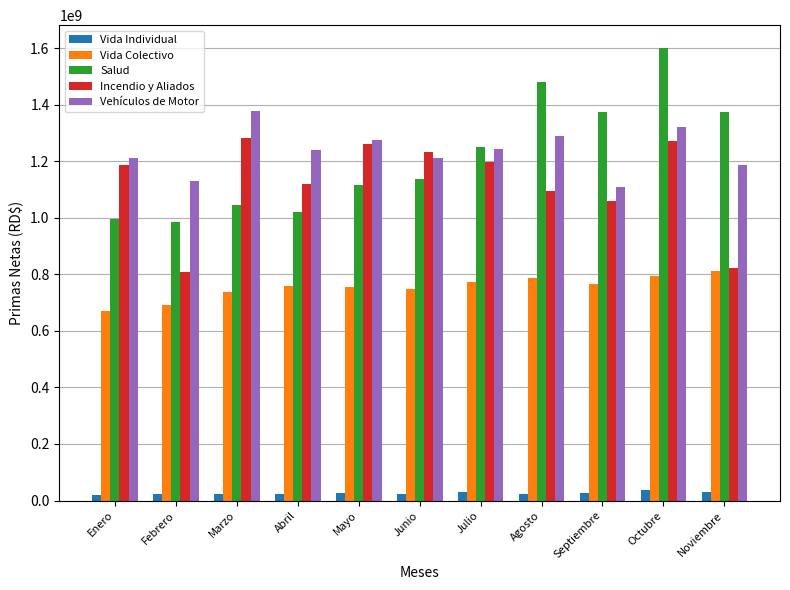

The Vida Colectivo series shows 668673829.1 at Enero. True or false?

True